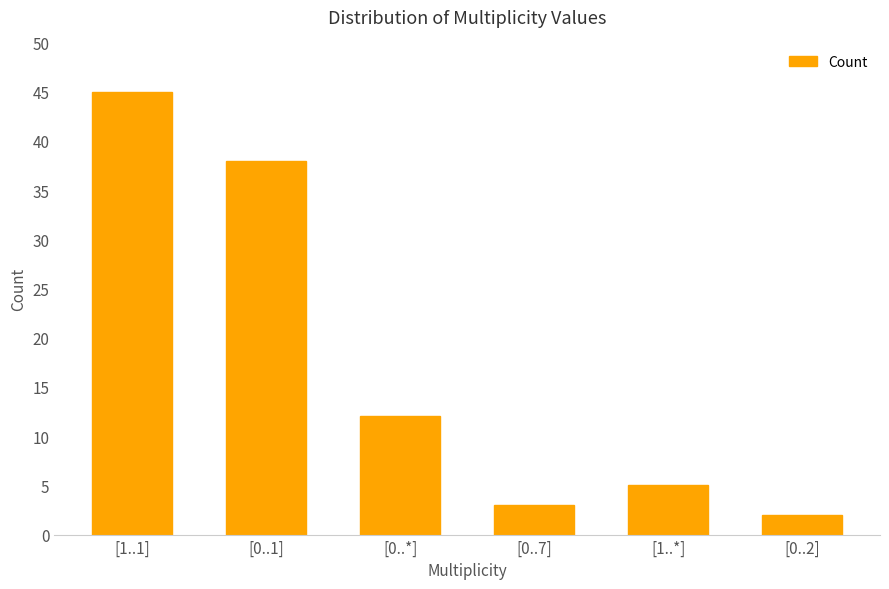

True or false: the data shows 5 at [0..7].

False